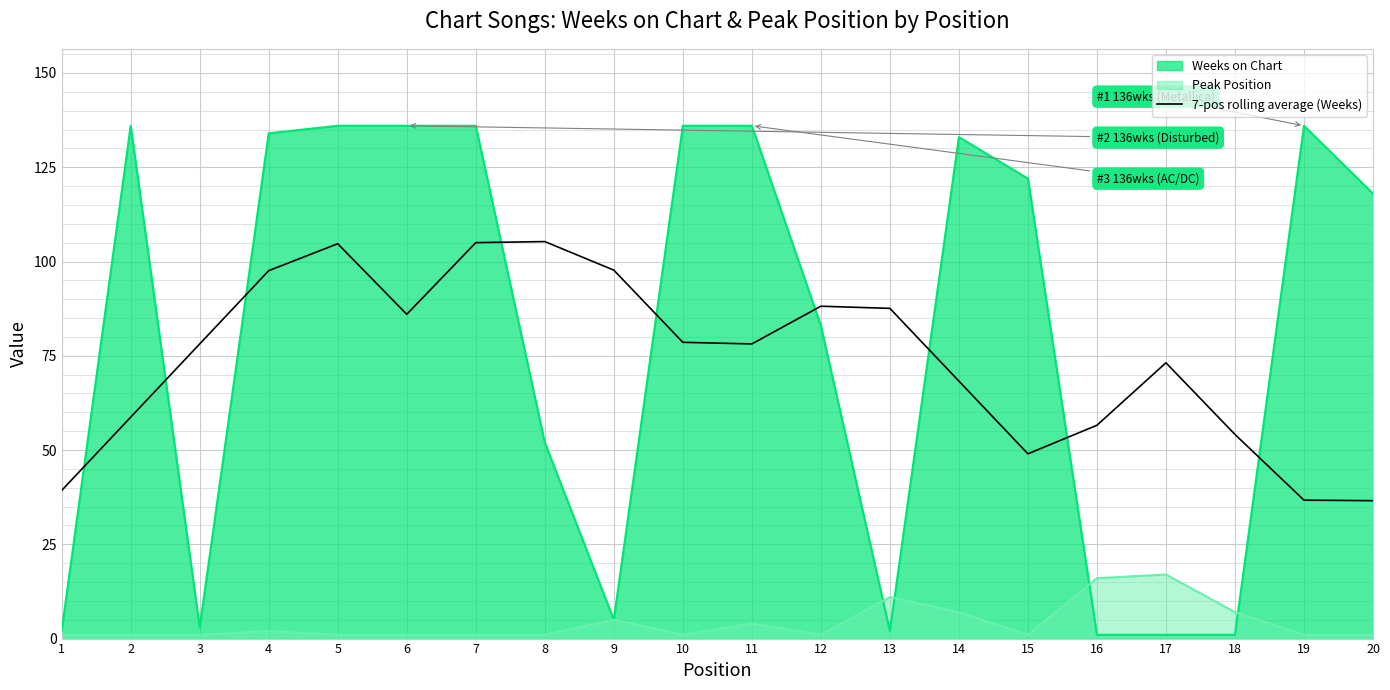

What is the change in value from 3 to 19?

-41.4